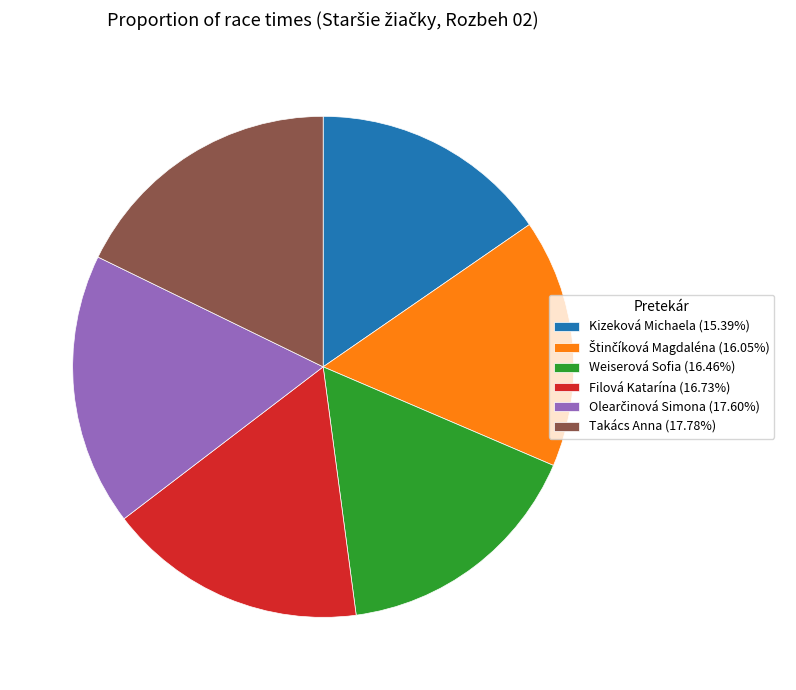

Approximately how many times larger is the value at Kizeková Michaela (15.39%) compared to Takács Anna (17.78%)?

0.9